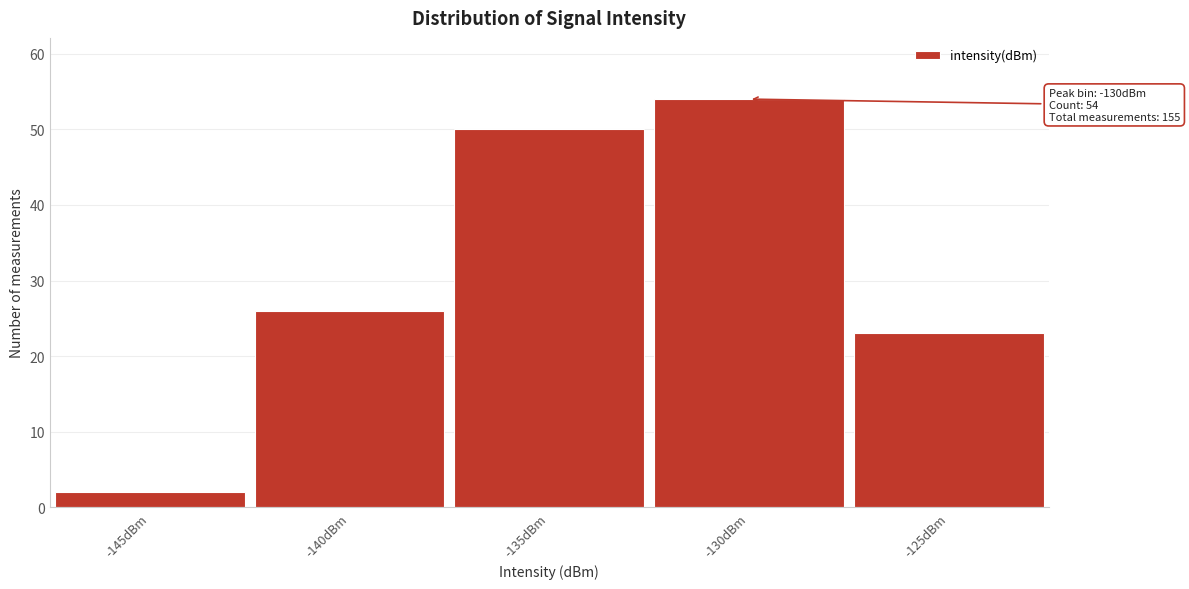

Reading left to right, extract all data points from this chart.

-145dBm=2	-140dBm=26	-135dBm=50	-130dBm=54	-125dBm=23